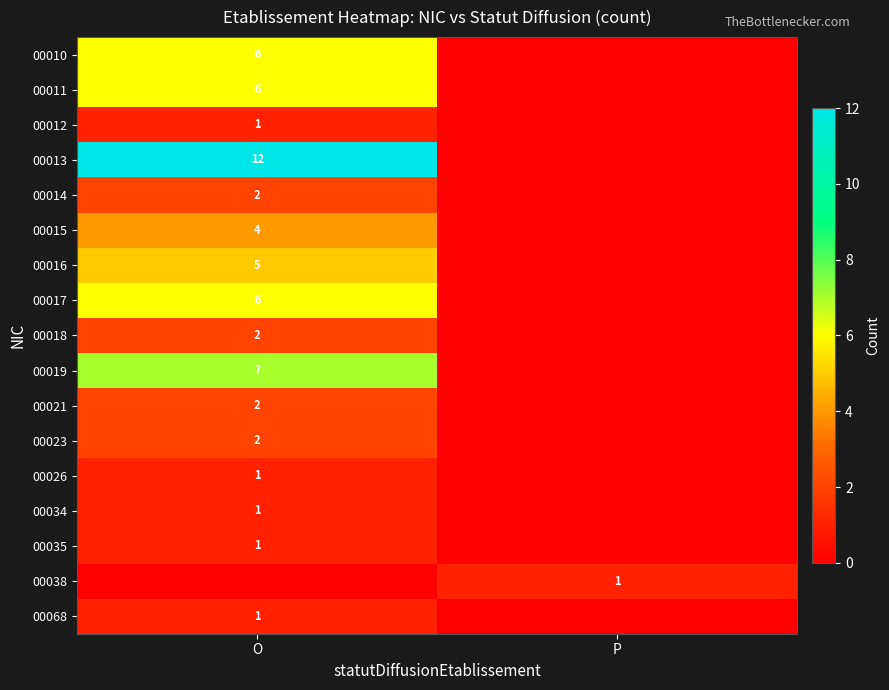

Between O and P, which is larger?

O